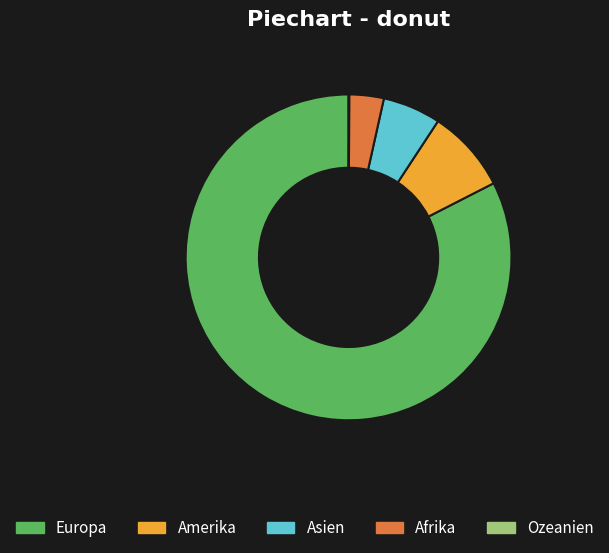

Which category has the biggest portion of the pie?

Europa